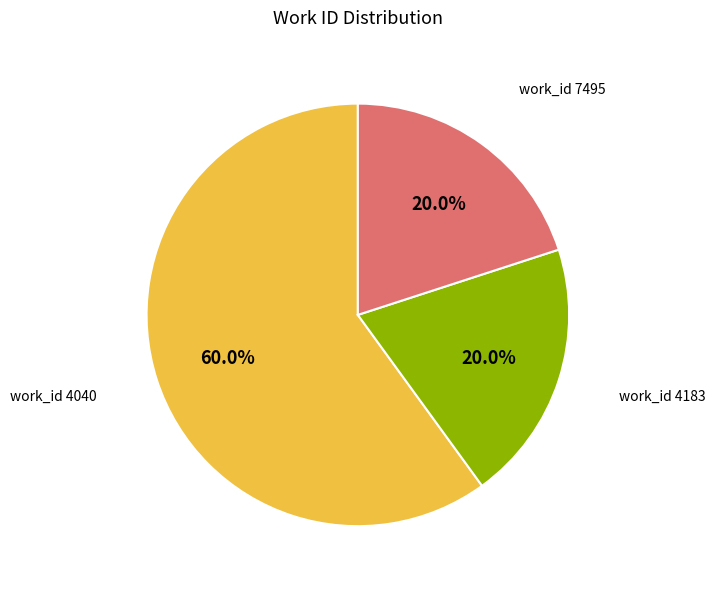

How many segments does this pie chart have?

3